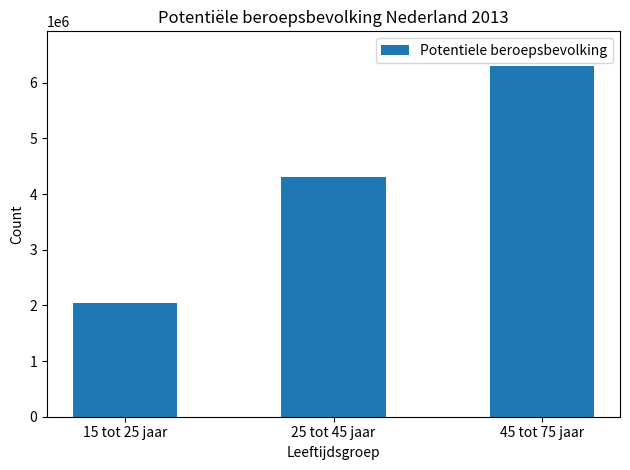

Which category has the highest value across all series?

45 tot 75 jaar